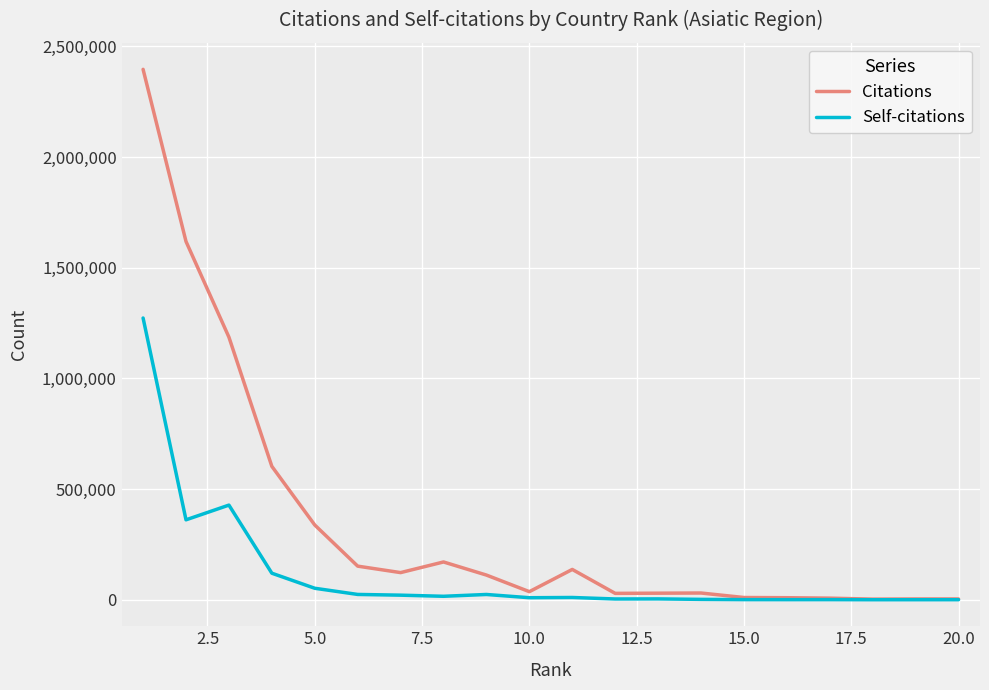

What is the greatest value displayed?

2396352